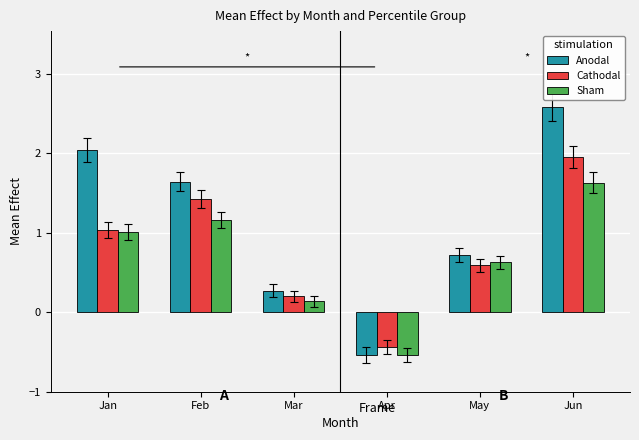

Is it true that Anodal equals 2.0 at Jan?

True